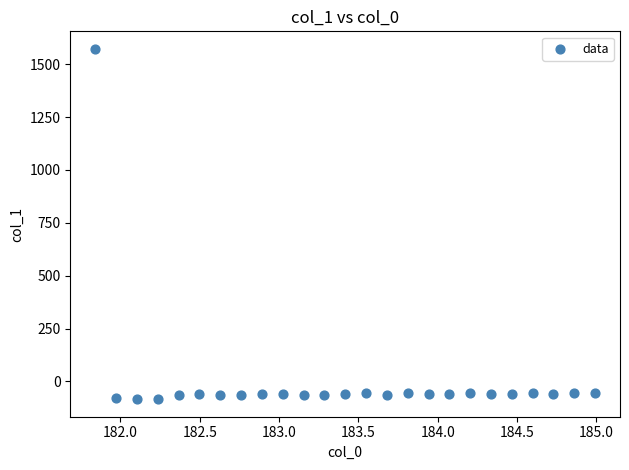

What is the range of Y values (max minus min)?

1656.2